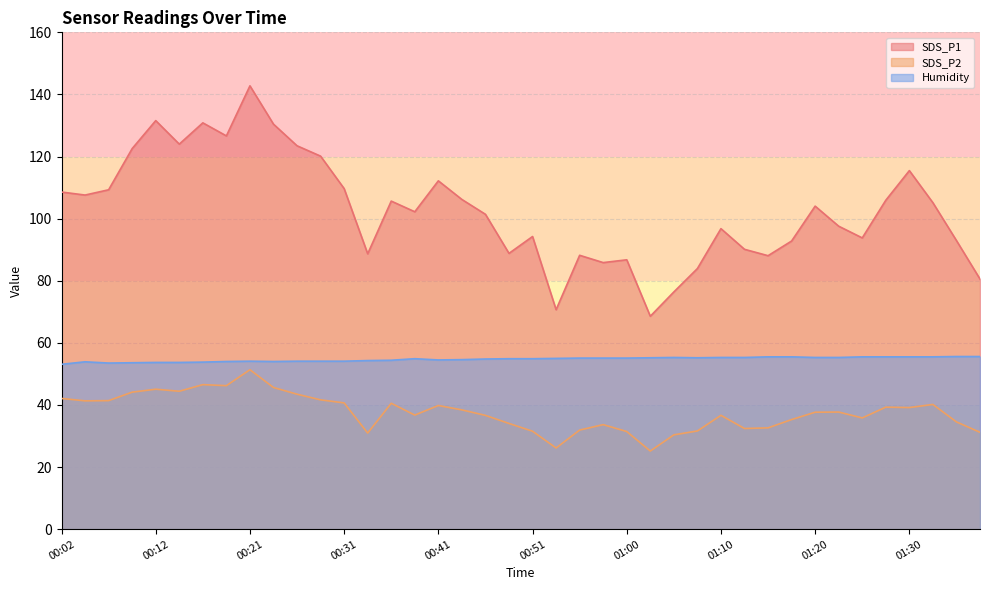

Rank the series by their maximum value, from highest to lowest.

SDS_P1, Humidity, SDS_P2